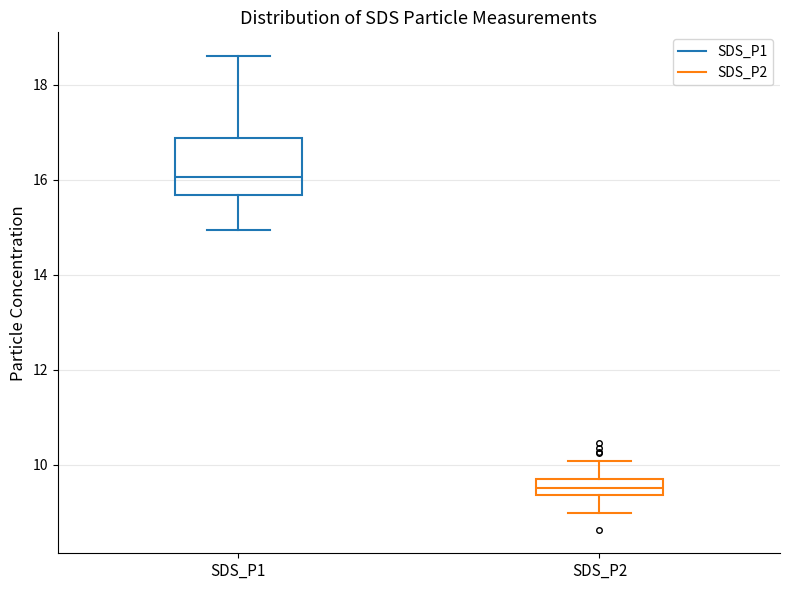

Which box has the lowest median line?

SDS_P2